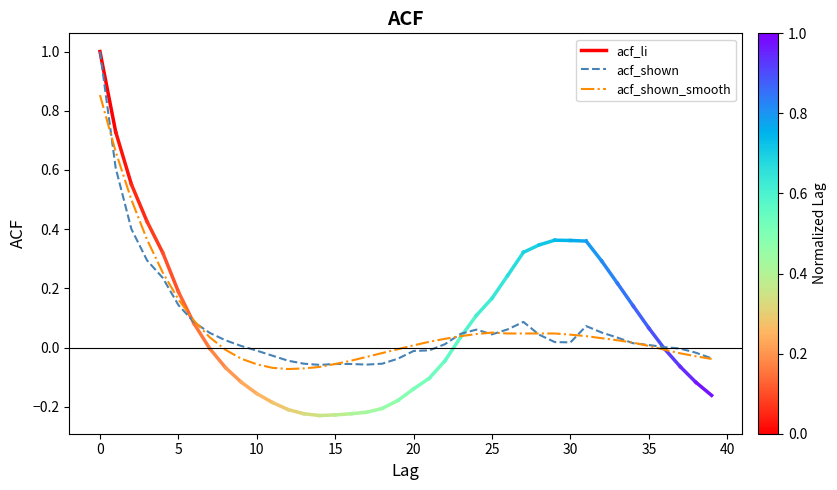

True or false: acf_shown has more than 1 interior local peaks.

True